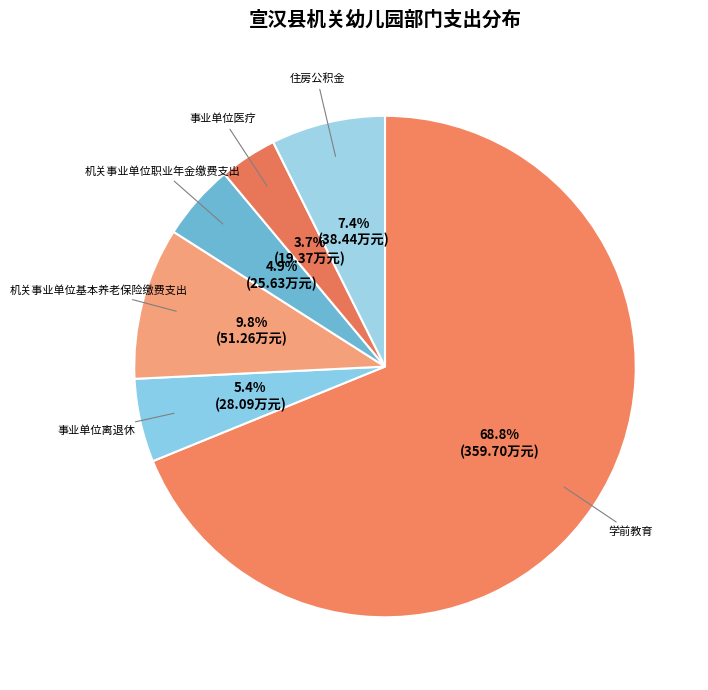

Which has a higher value, 事业单位医疗 or 机关事业单位基本养老保险缴费支出?

机关事业单位基本养老保险缴费支出